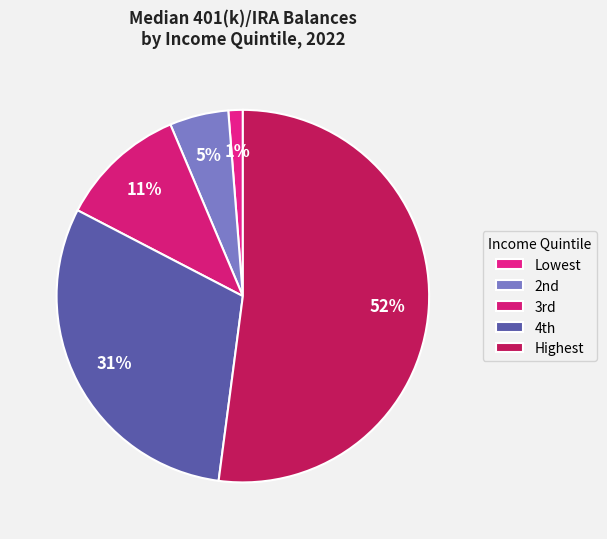

Does any single category account for the majority?

Yes